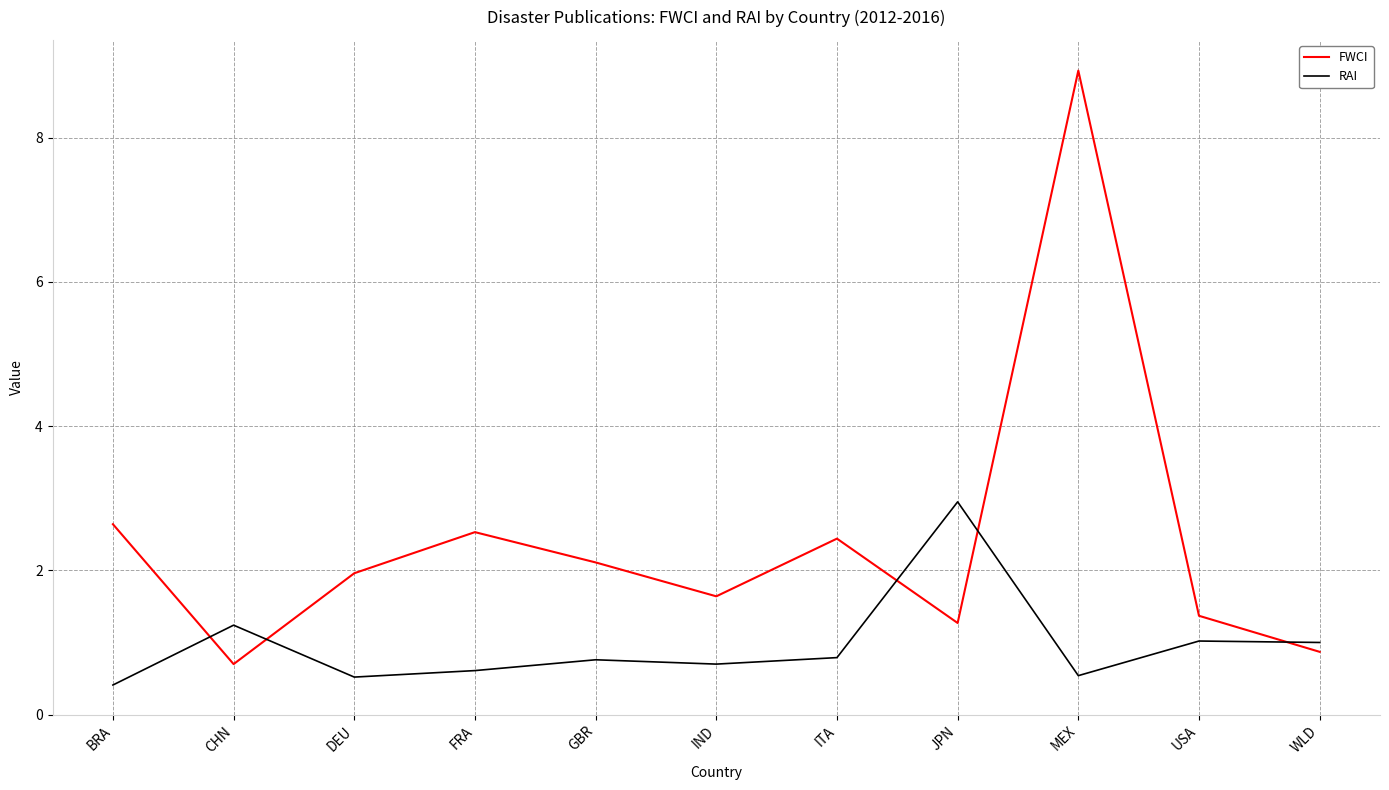

What position from the right is ITA?

5